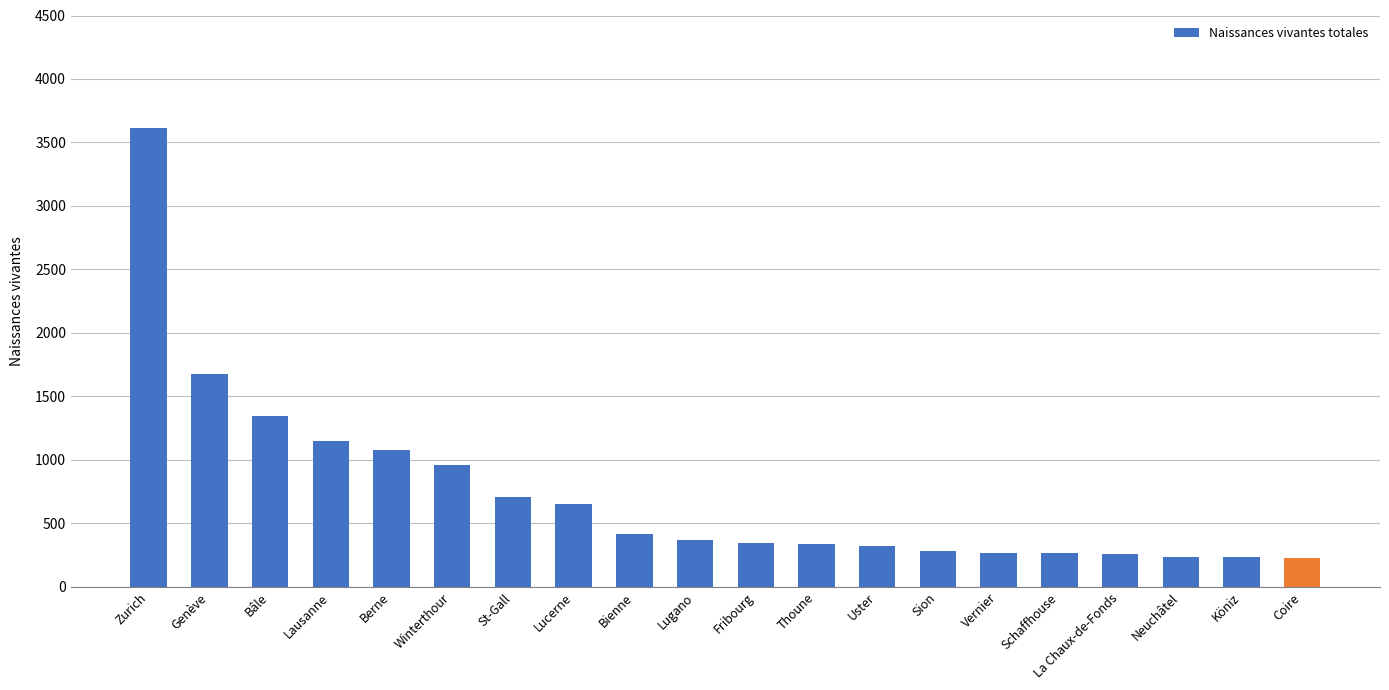

Where does the data first go above 370?

Zurich